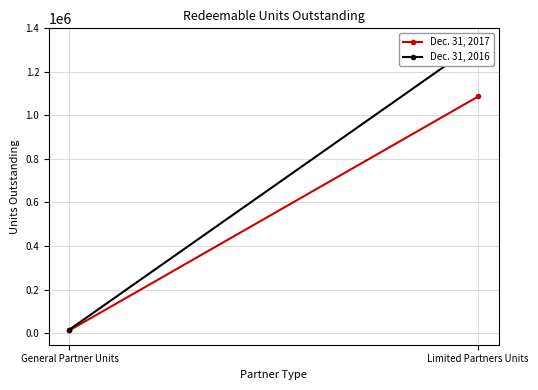

Which series has the largest range (max minus min)?

Dec. 31, 2016